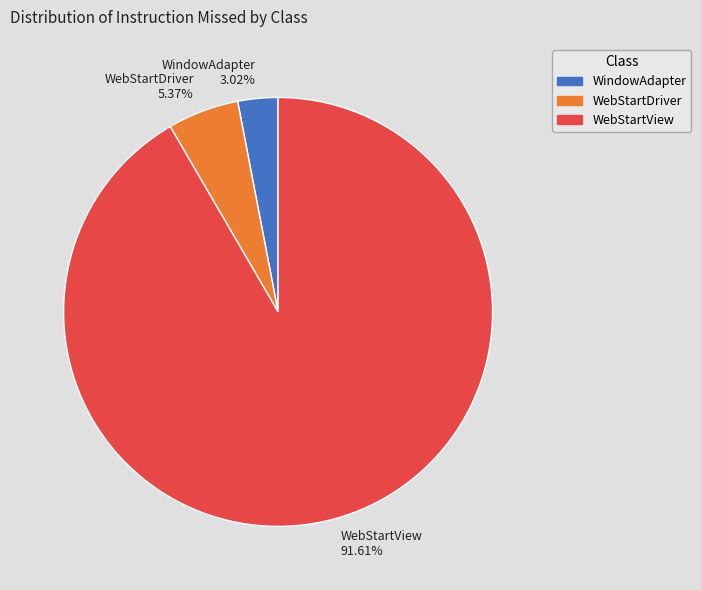

To the nearest percent, what is the combined percentage of WebStartDriver and WebStartView?

97%